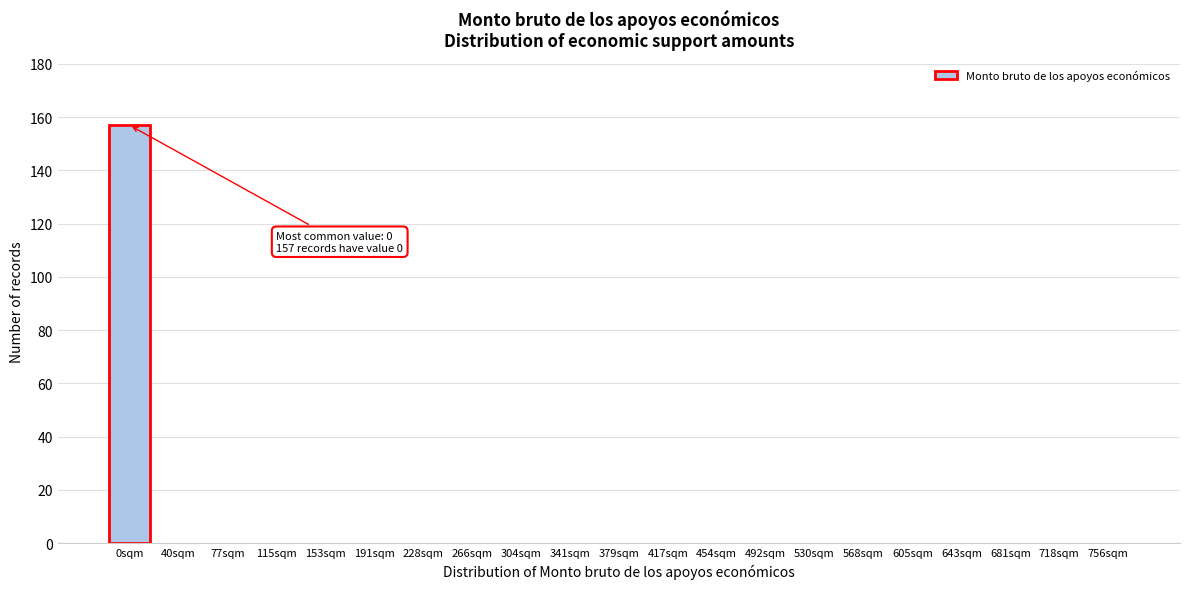

Reading right to left, transcribe all the data shown in this chart.

756sqm=0	718sqm=0	681sqm=0	643sqm=0	605sqm=0	568sqm=0	530sqm=0	492sqm=0	454sqm=0	417sqm=0	379sqm=0	341sqm=0	304sqm=0	266sqm=0	228sqm=0	191sqm=0	153sqm=0	115sqm=0	77sqm=0	40sqm=0	0sqm=157